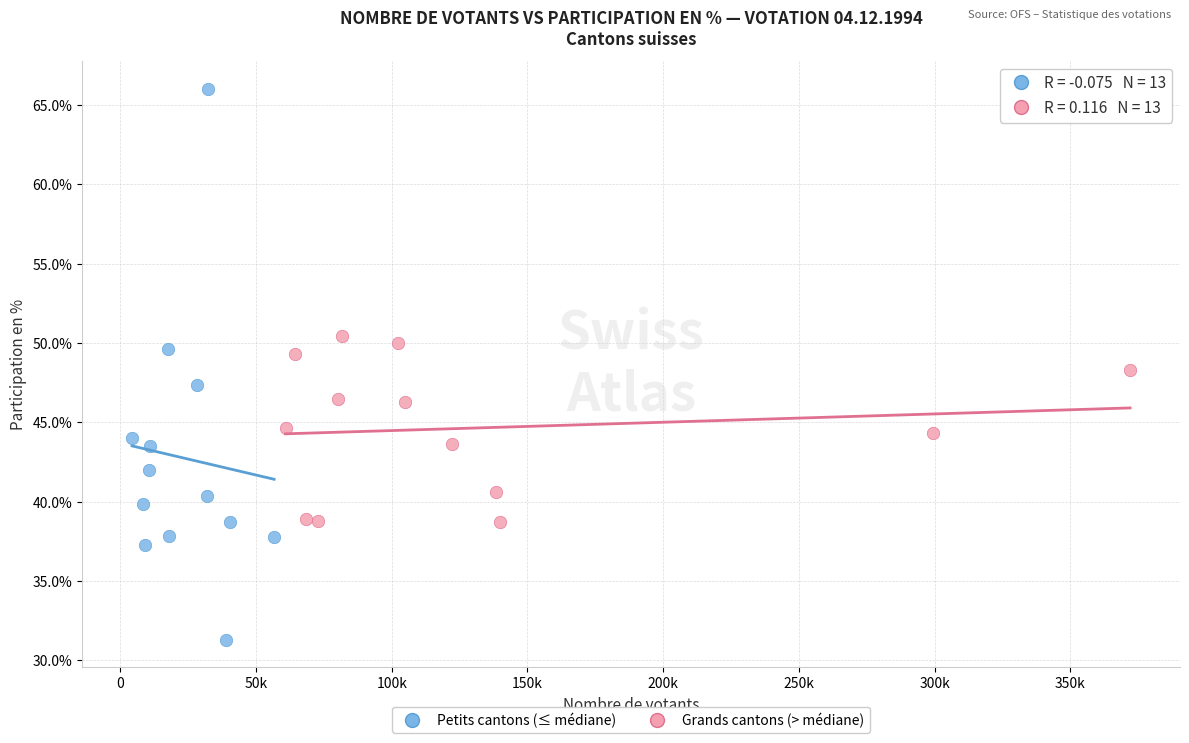

Which series has the largest Y range (max minus min)?

Petits cantons (≤ médiane)